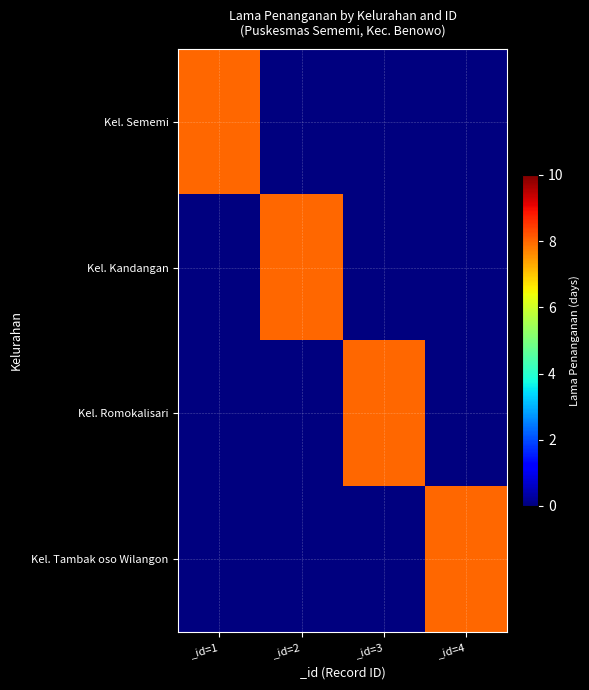

Between _id=3 and _id=1, which is larger?

_id=1